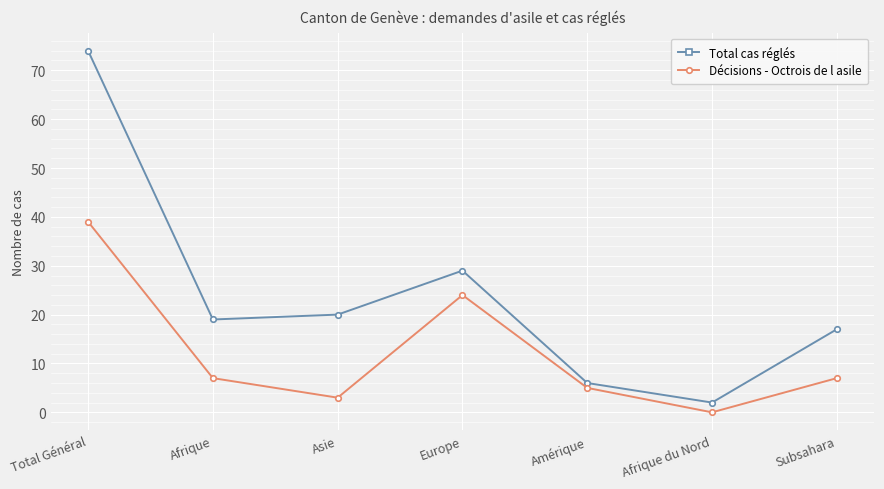

Which series changed the most between Amérique and Afrique du Nord?

Décisions - Octrois de l asile